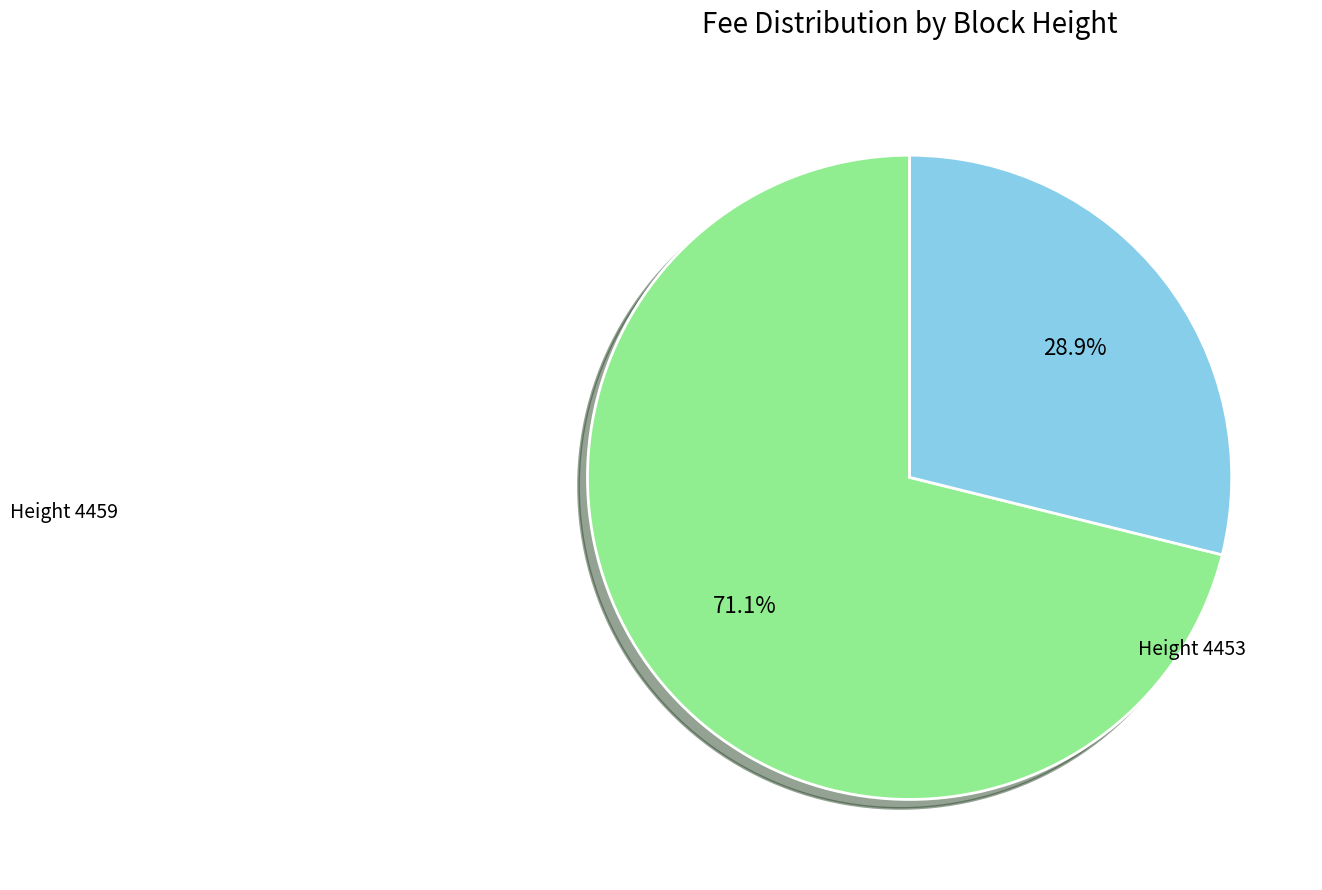

Is there a majority slice in this chart?

Yes